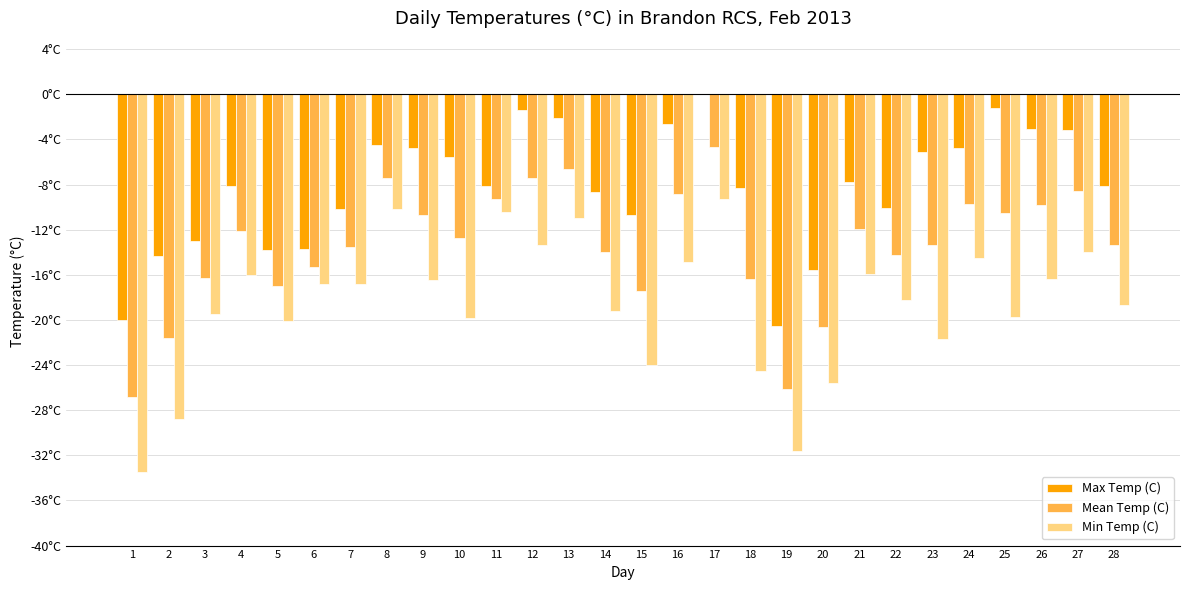

Which has a higher value, 26 or 7?

26